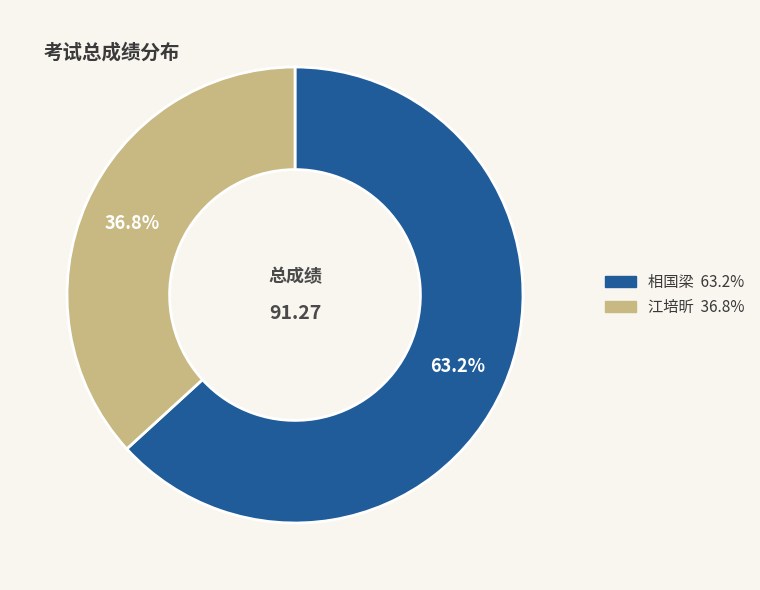

Count the number of slices in the pie.

2